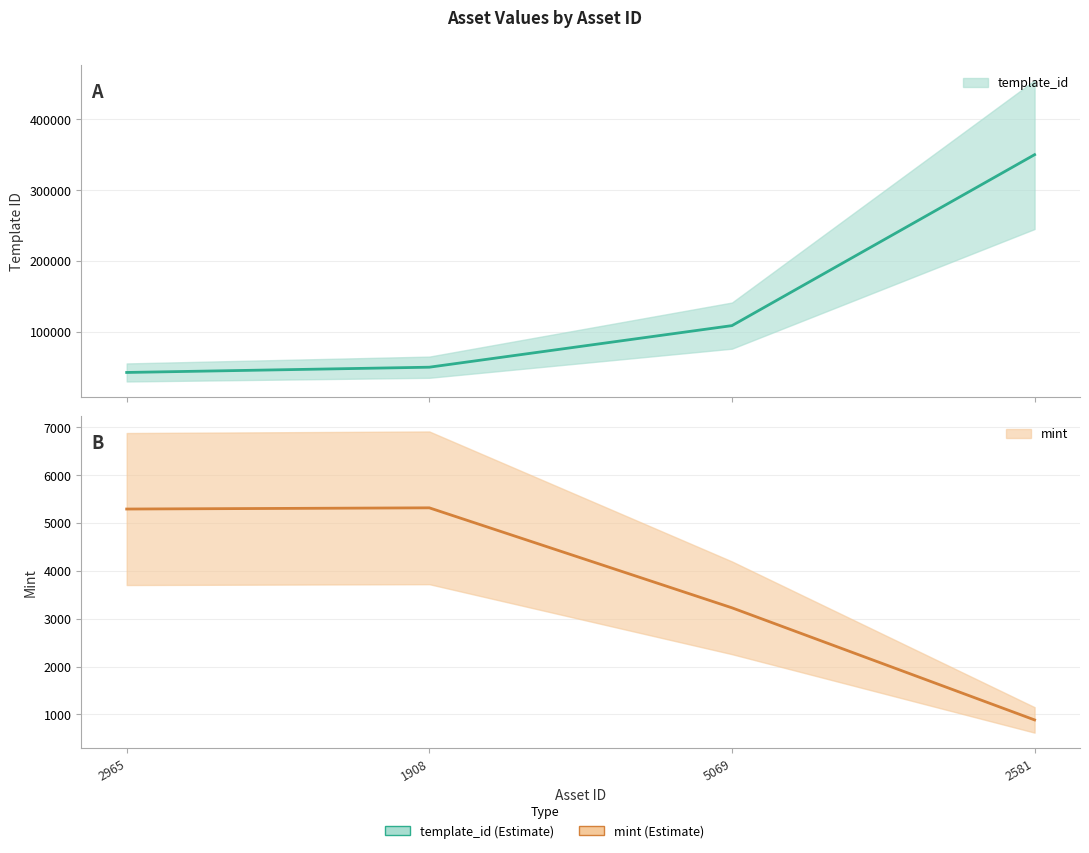

Is the value of template_id at 1908 greater than the value of mint at 5069?

Yes